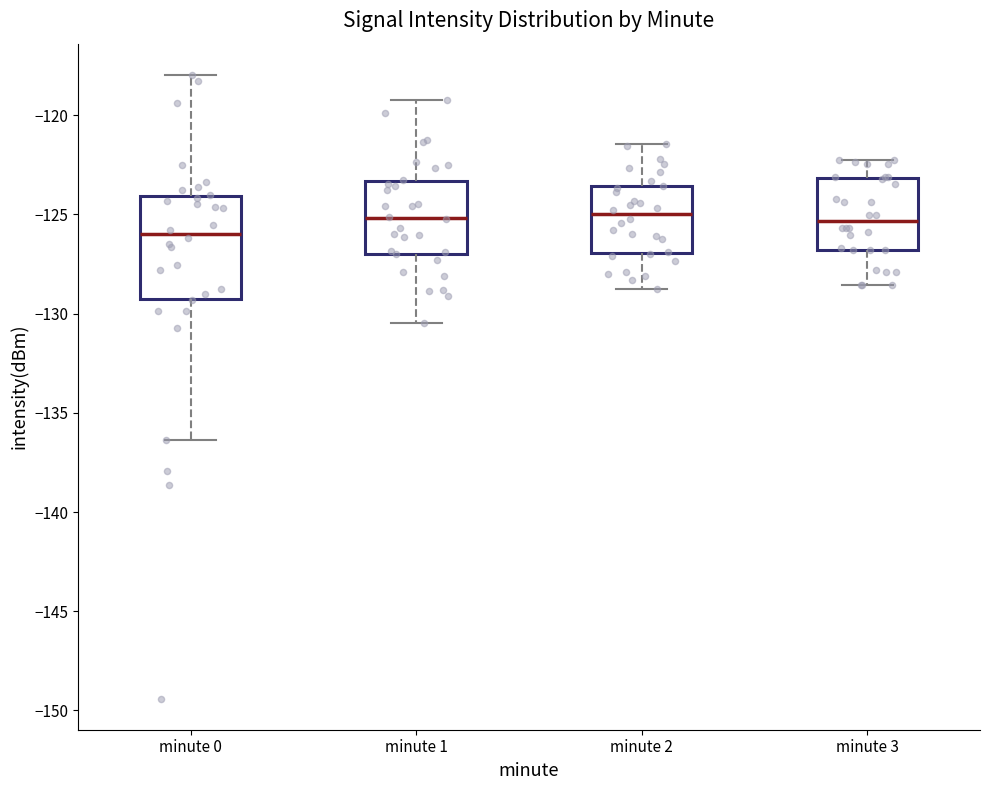

Reading left to right, transcribe this box plot: for each box, give where its median line is, the range the box spans, and where its two whiskers end, as read against the y-axis. The values are not printed on the chart, so give them approximately, as read against the axis.

minute 0: median -126.0, box -129.5 to -124.0, whiskers -136.5 to -118.0
minute 1: median -125.0, box -127.0 to -123.5, whiskers -130.5 to -119.0
minute 2: median -125.0, box -127.0 to -123.5, whiskers -129.0 to -121.5
minute 3: median -125.5, box -127.0 to -123.0, whiskers -128.5 to -122.0